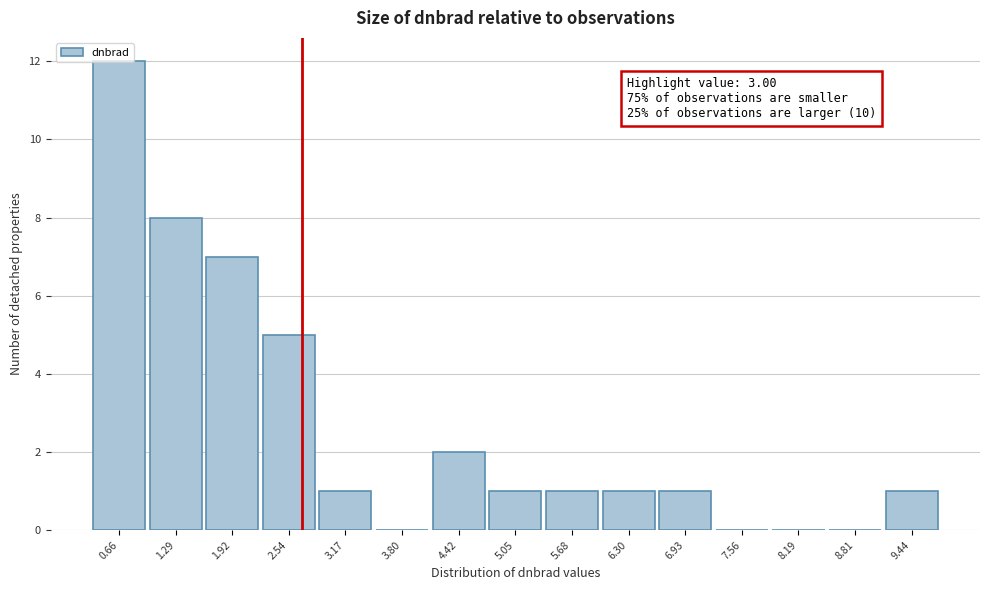

Which has a higher value, 6.93 or 0.66?

0.66